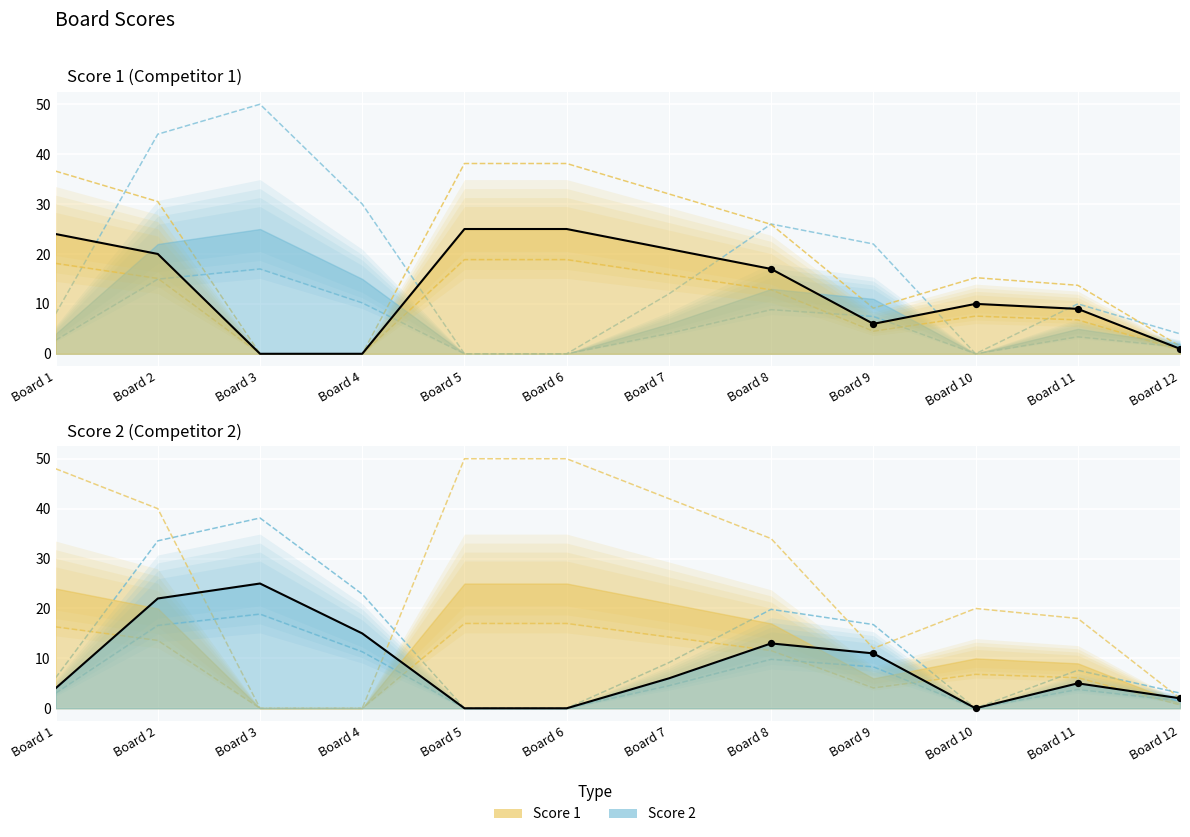

At how many categories does at least one series exceed 7?

10